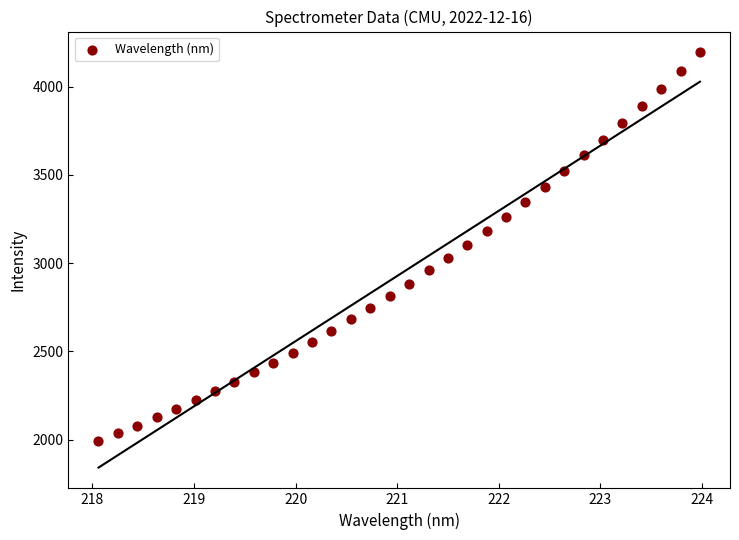

What is the range of X values (max minus min)?

5.9